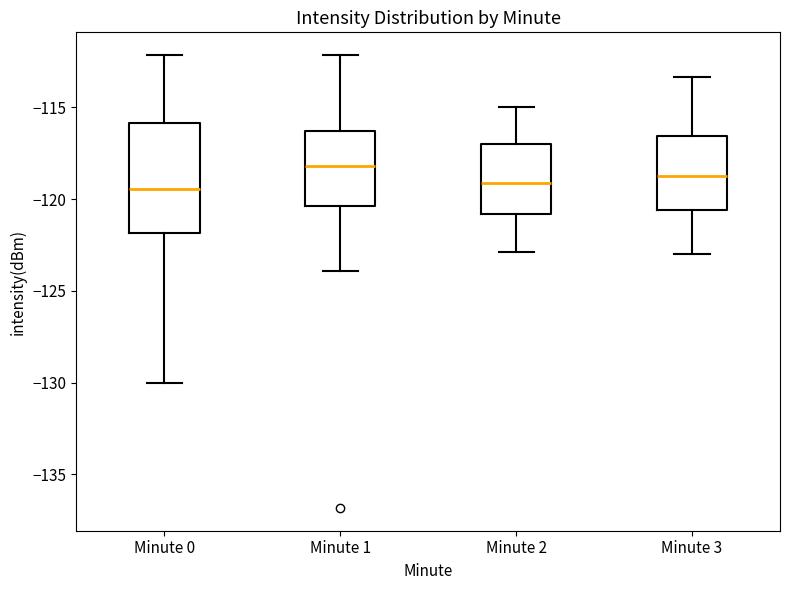

Reading left to right, read every box against the y-axis: the position of its median line, the range the box covers, and the ends of its whiskers. The values are not printed on the chart, so give them approximately, as read against the axis.

Minute 0: median -119.5, box -122.0 to -116.0, whiskers -130.0 to -112.0
Minute 1: median -118.0, box -120.5 to -116.5, whiskers -124.0 to -112.0
Minute 2: median -119.0, box -121.0 to -117.0, whiskers -123.0 to -115.0
Minute 3: median -118.5, box -120.5 to -116.5, whiskers -123.0 to -113.5